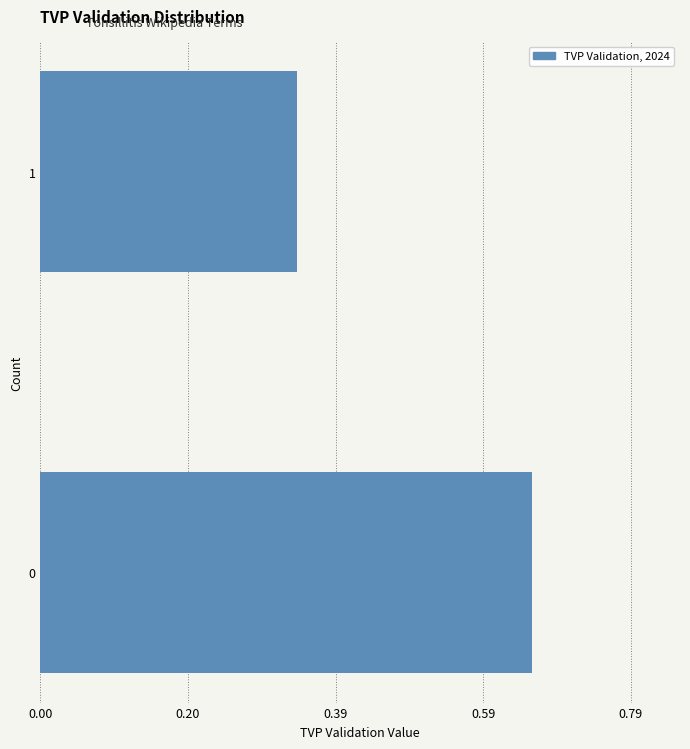

What is the sum of the values at 0 and 1?

1.0